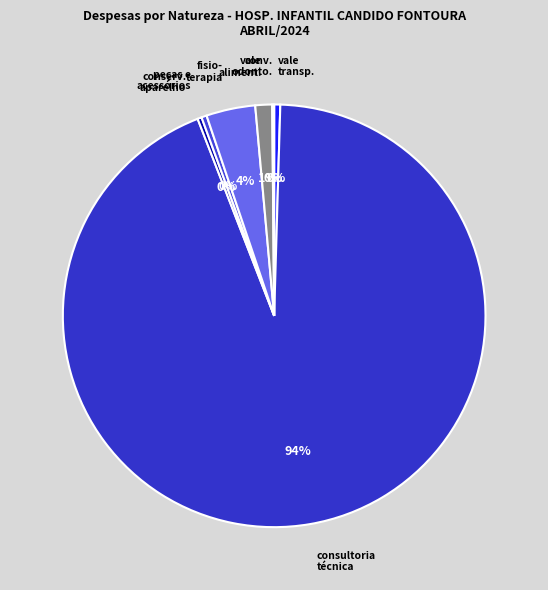

How many slices are in this pie chart?

7